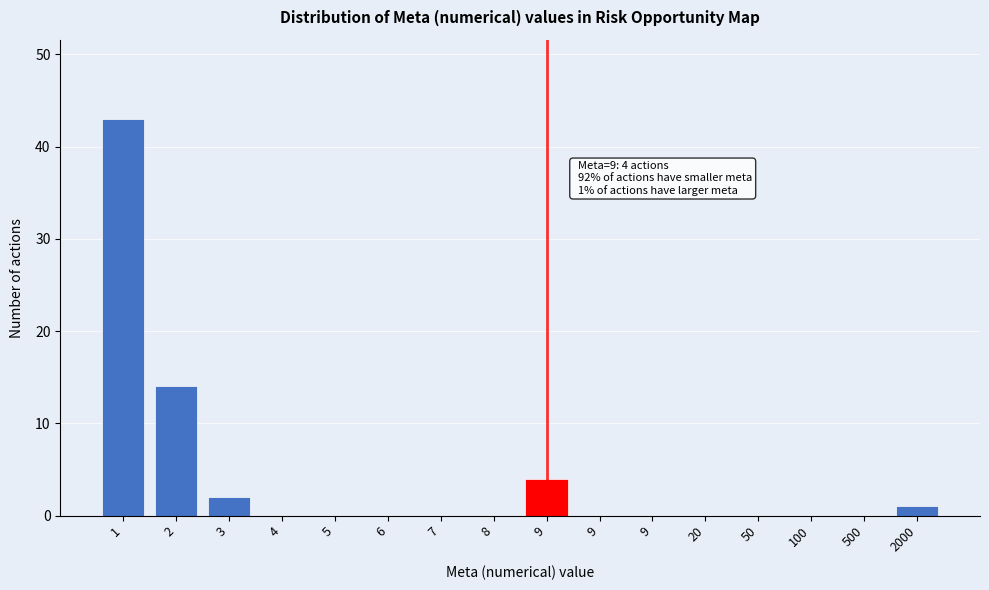

How many categories are shown in the chart?

16